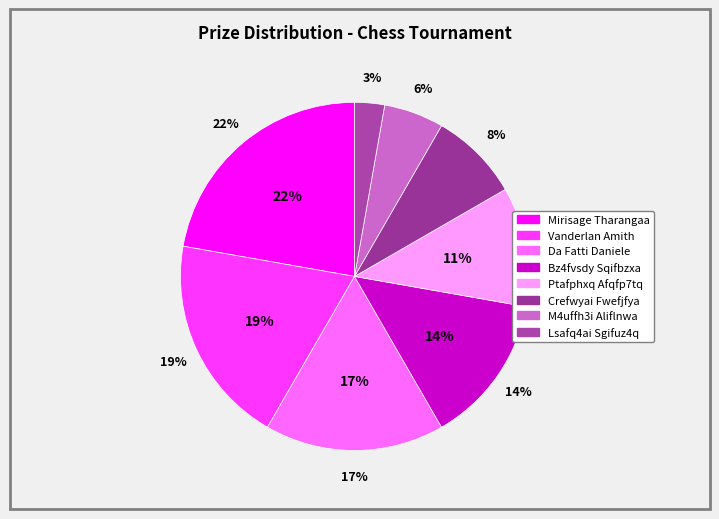

Count the number of slices in the pie.

8